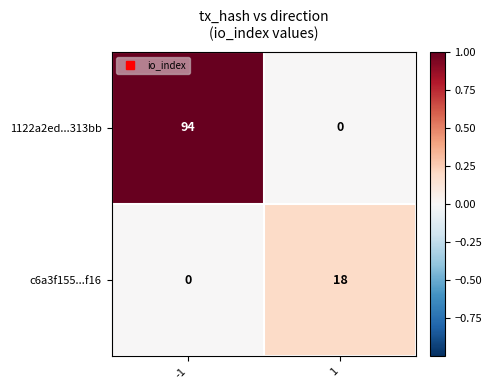

List the series in order of their overall mean, highest first.

1122a2ed...313bb, c6a3f155...f16